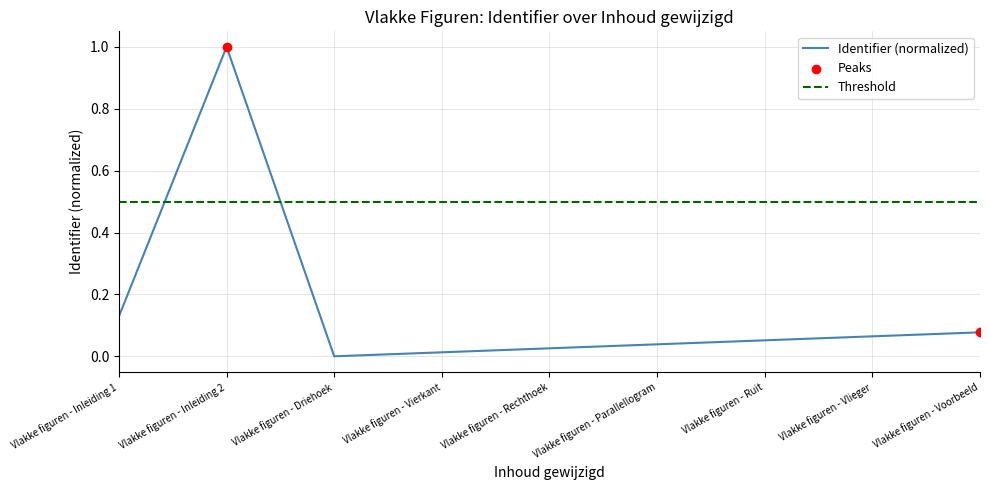

True or false: Identifier (normalized) has a value of 0.0 at Vlakke figuren - Ruit.

False